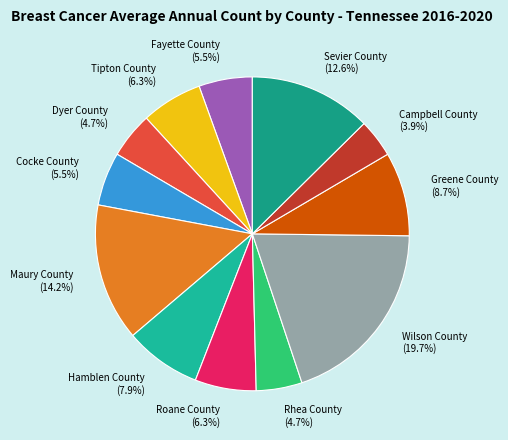

Does Greene County represent more than half of the total?

No